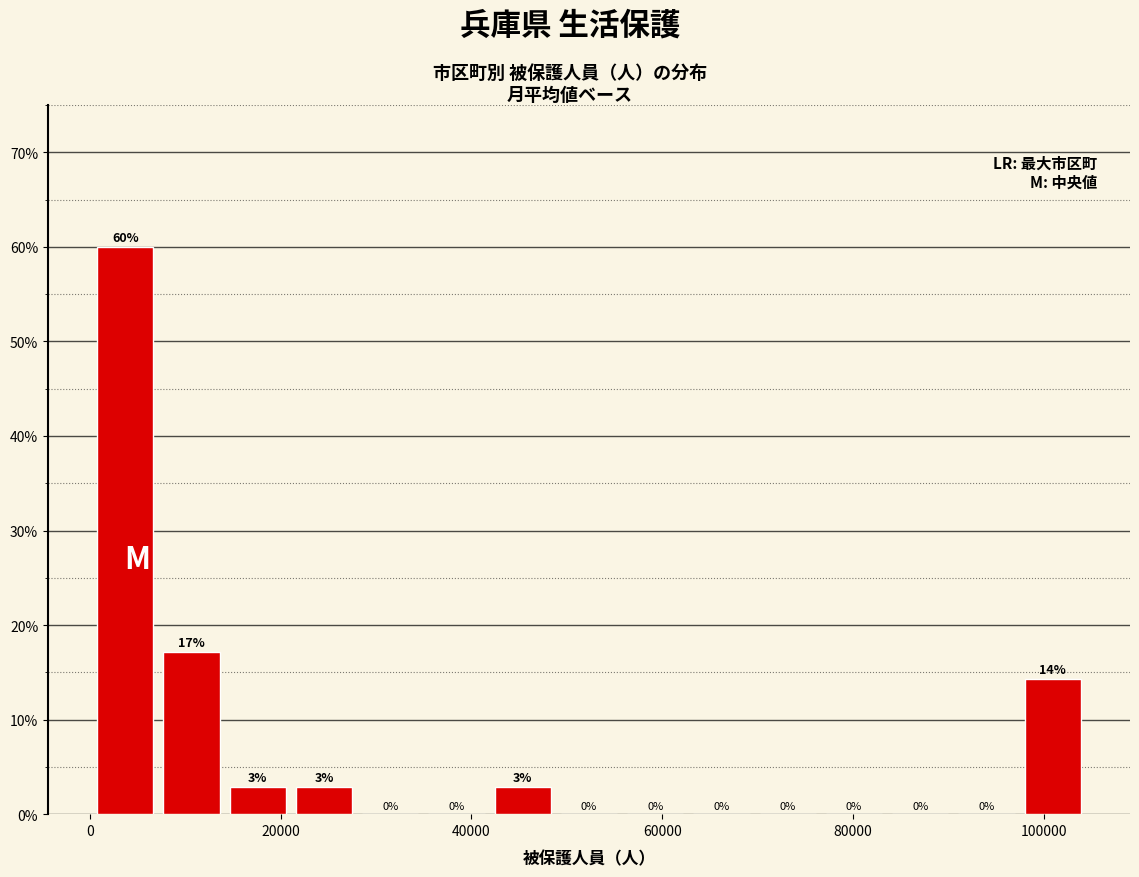

Read against the x-axis, roughly where is the centre of the tallest bar?

4000